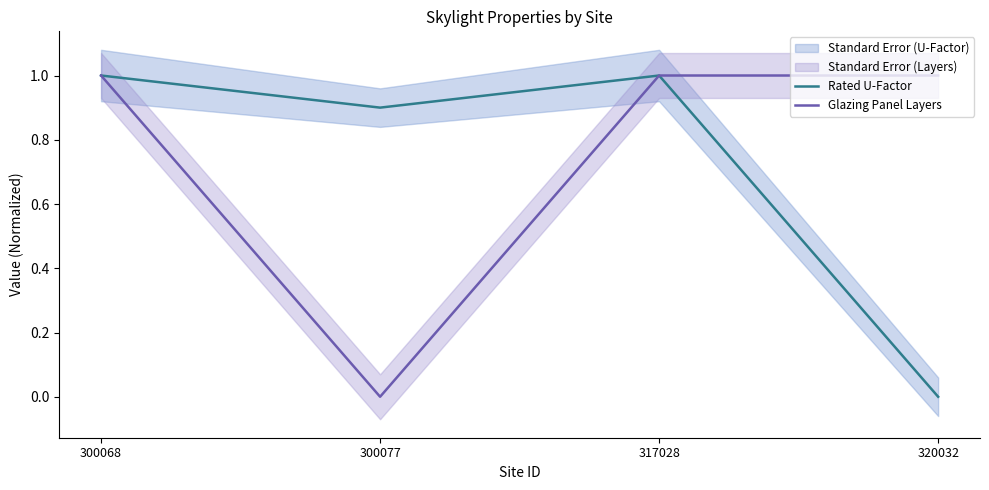

Does the chart display data point markers on the line(s)?

No